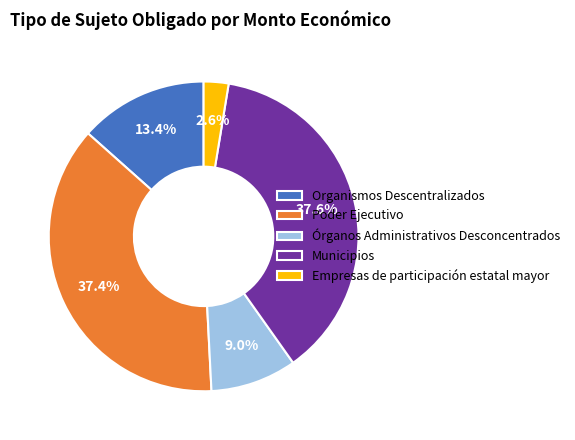

How many segments does this pie chart have?

5